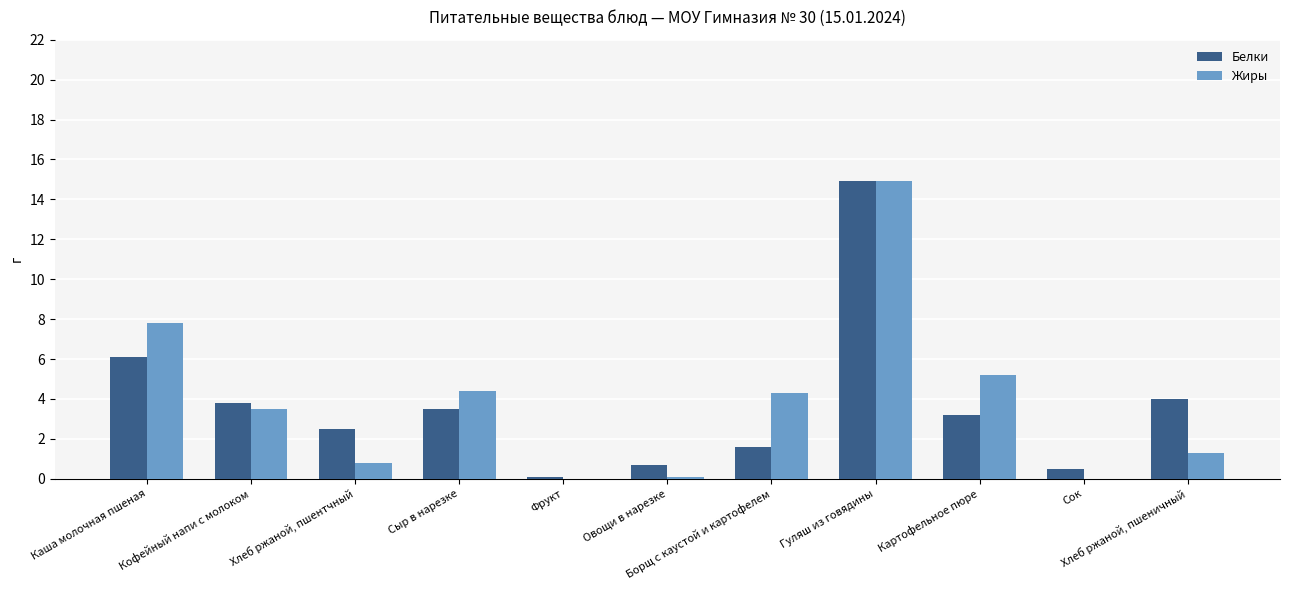

Are the bars horizontal?

No